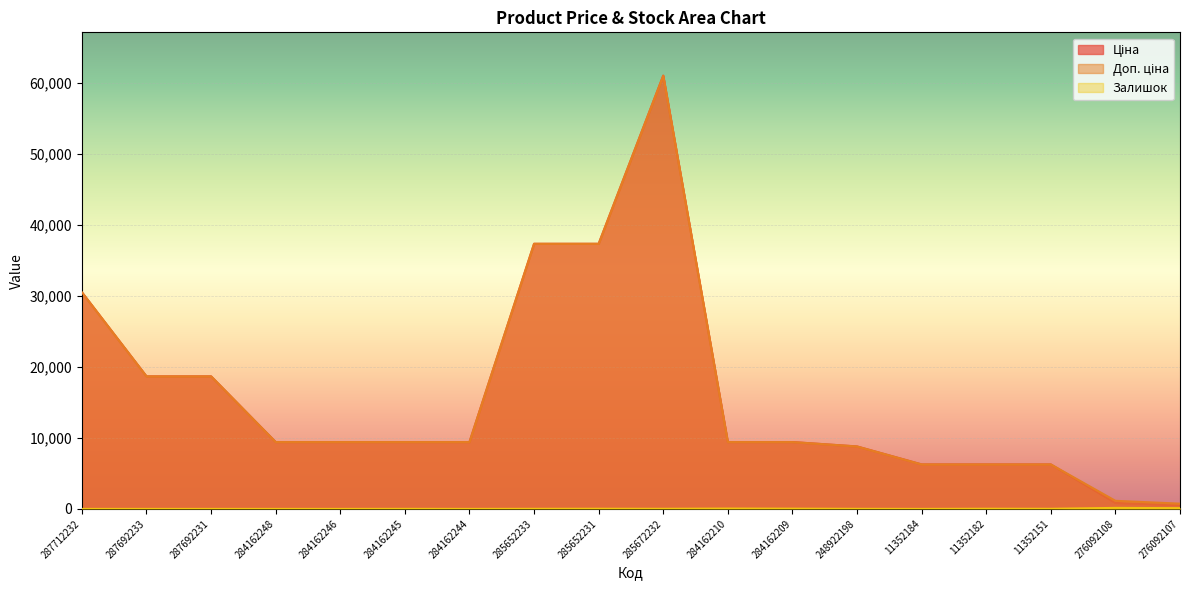

What is the label of the 16th point from the left?

11352151